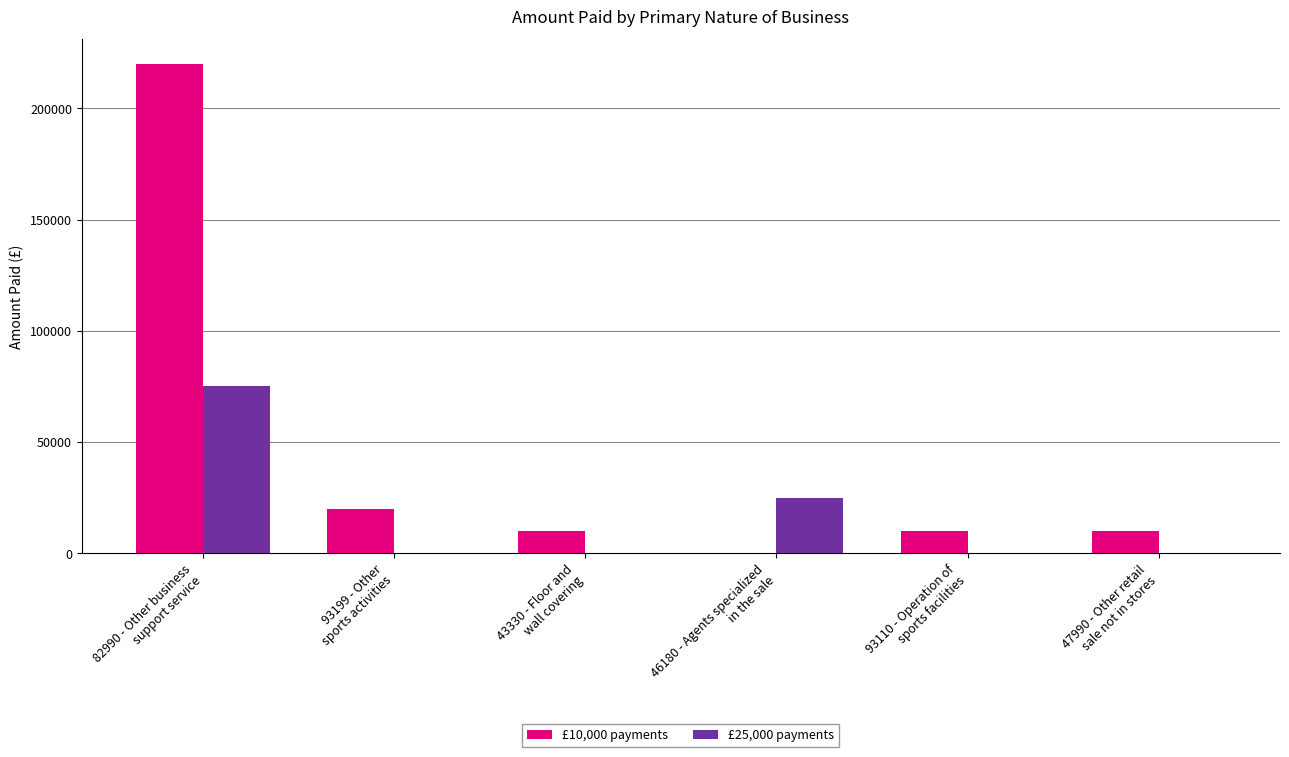

Reading left to right, list all the values displayed in this chart.

£10,000 payments: 220000	20000	10000	0	10000	10000
£25,000 payments: 75000	0	0	25000	0	0